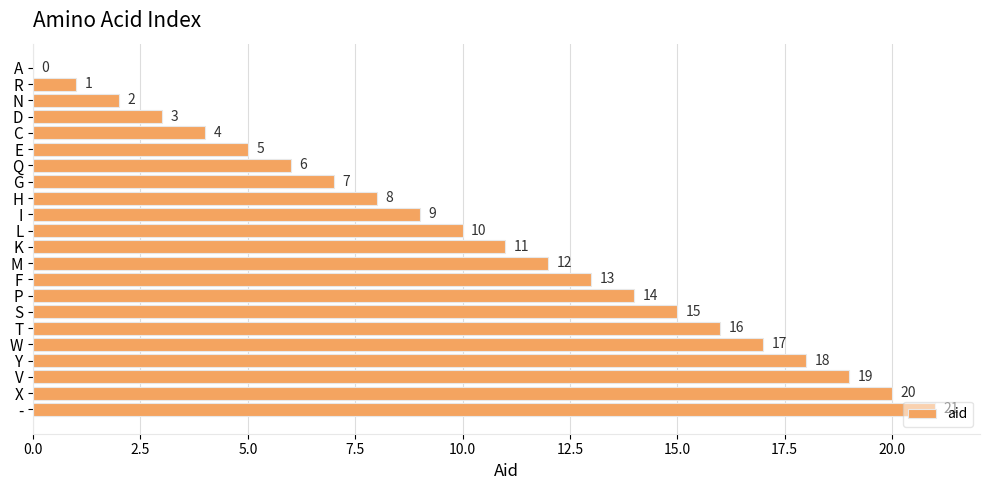

What is the change in value from K to Y?

+7